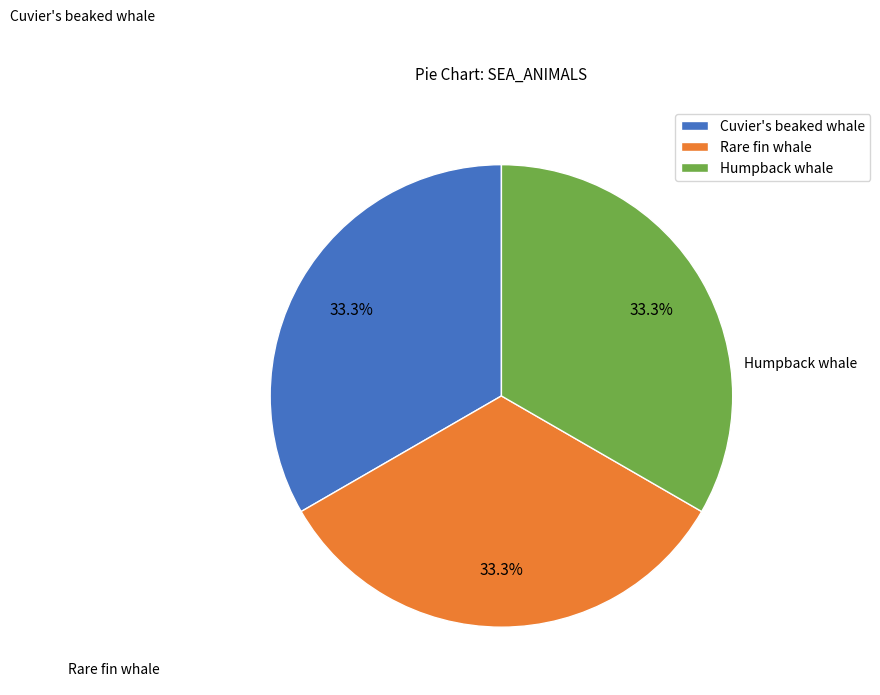

Does any single category account for the majority?

No